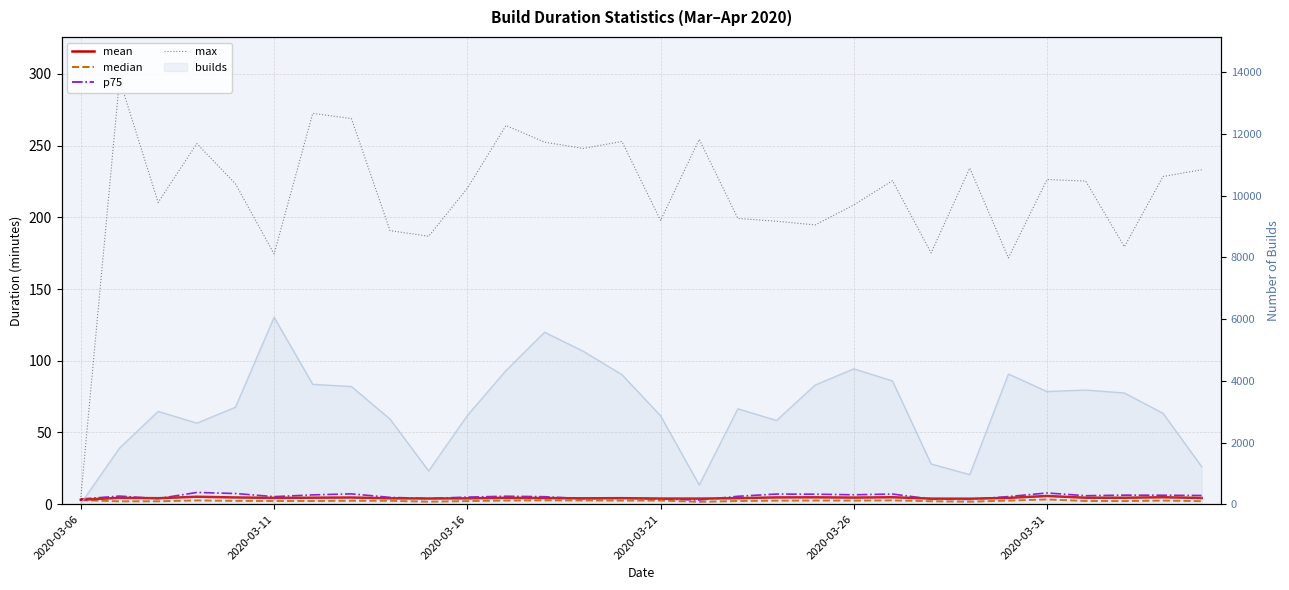

At 2020-03-31, list the series in order from smallest to largest.

median, mean, p75, max